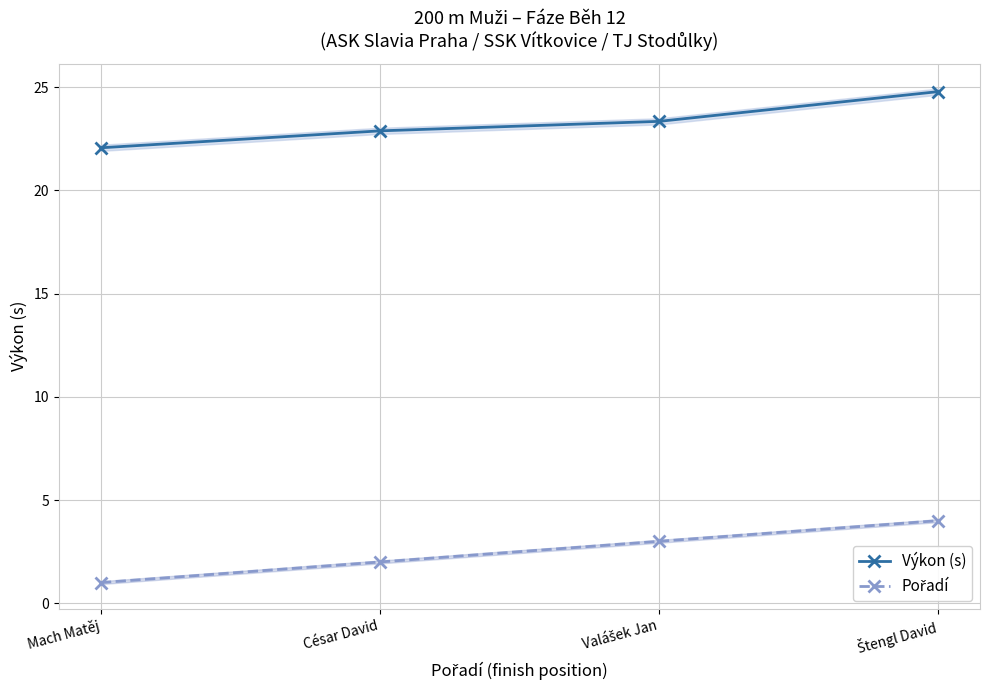

List the labels in order of Pořadí value, largest first.

Štengl David, Valášek Jan, César David, Mach Matěj